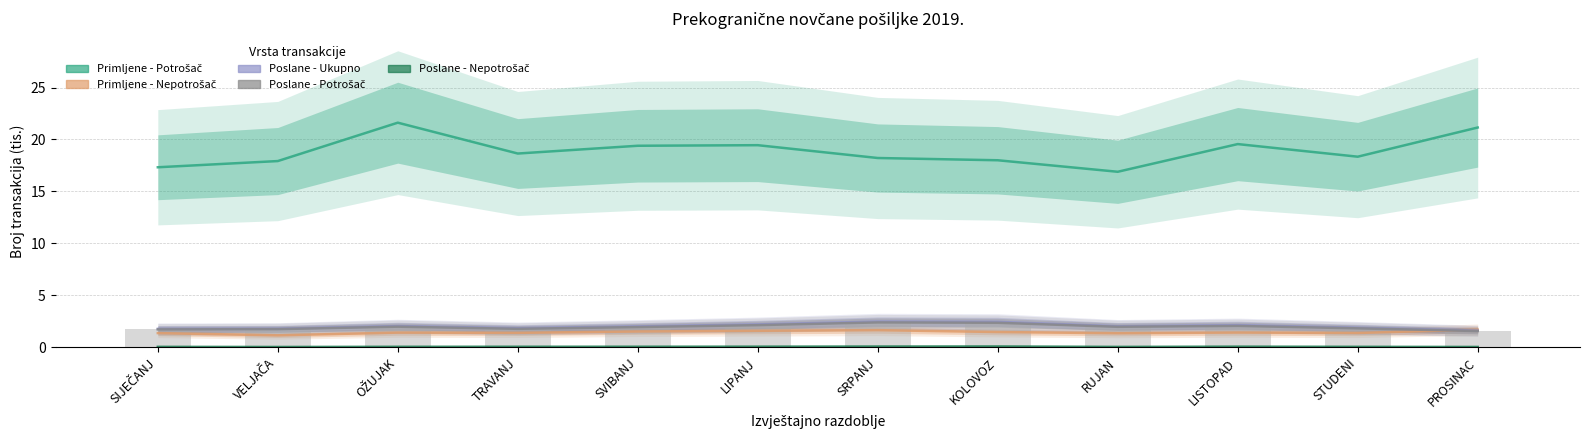

What is the sum of all Poslane ukupno (stupci) values?

24.3